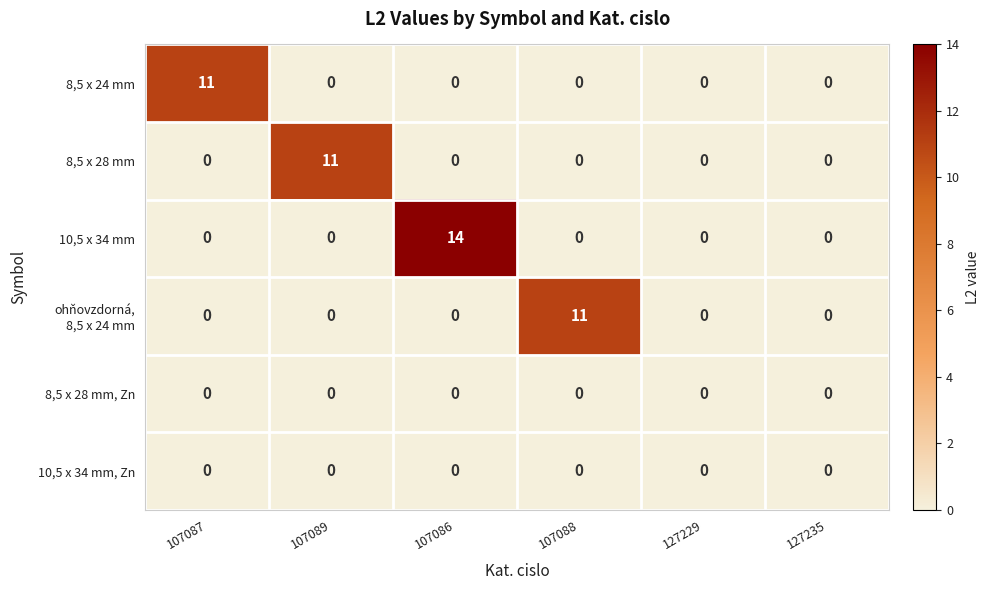

Which series has the largest total across all categories?

10,5 x 34 mm